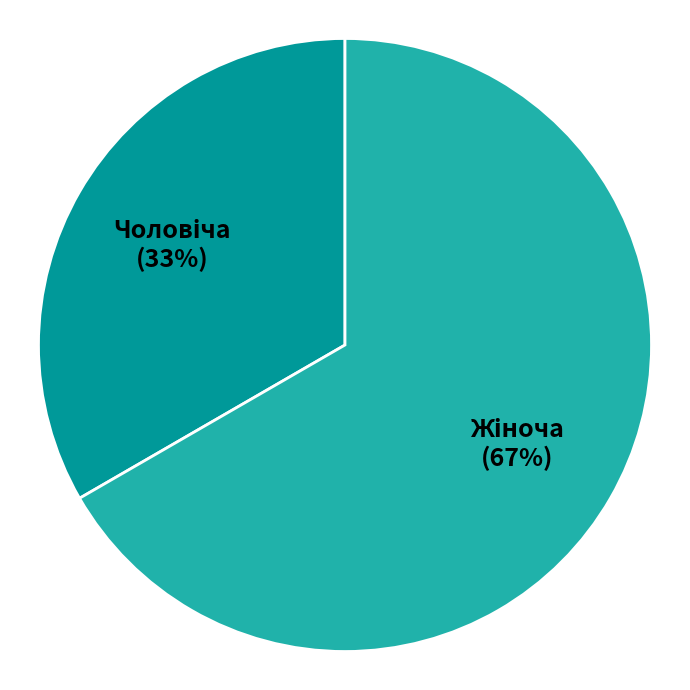

Is there a majority slice in this chart?

Yes